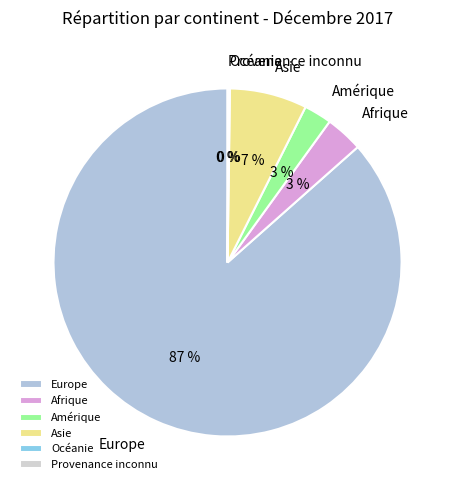

What is the largest slice in the pie chart?

Europe